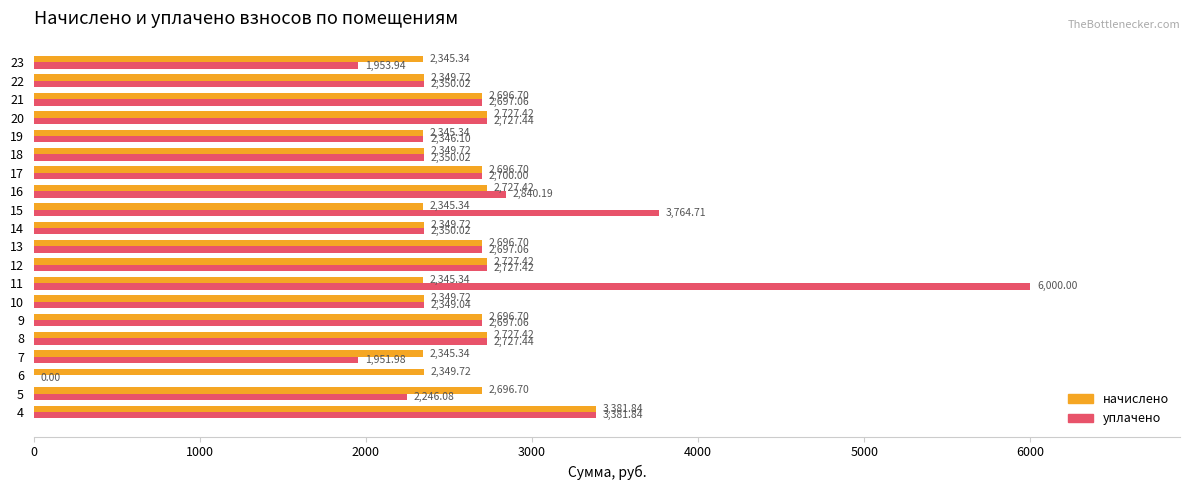

What is the average value of the начислено series?

2562.5